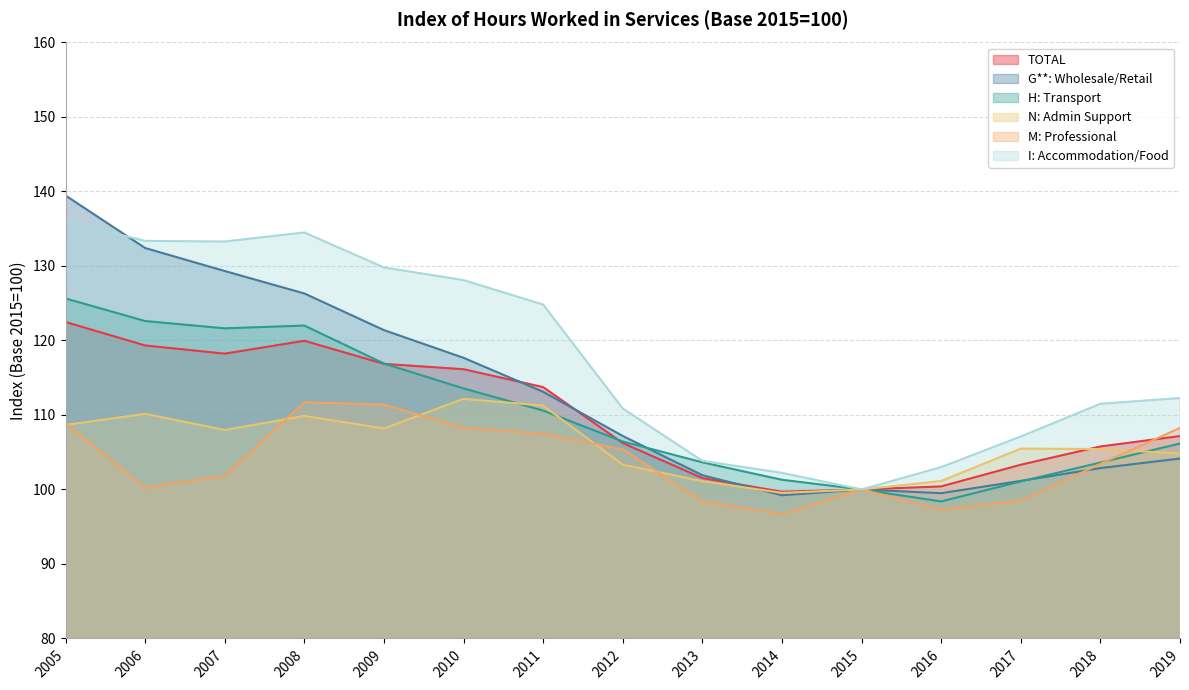

What is the average value of the TOTAL series?

110.1